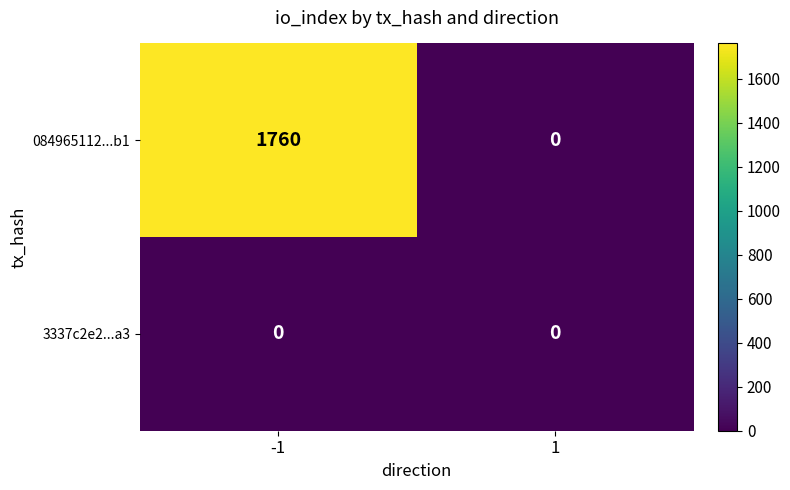

What is the highest value of the 084965112...b1 series?

1760